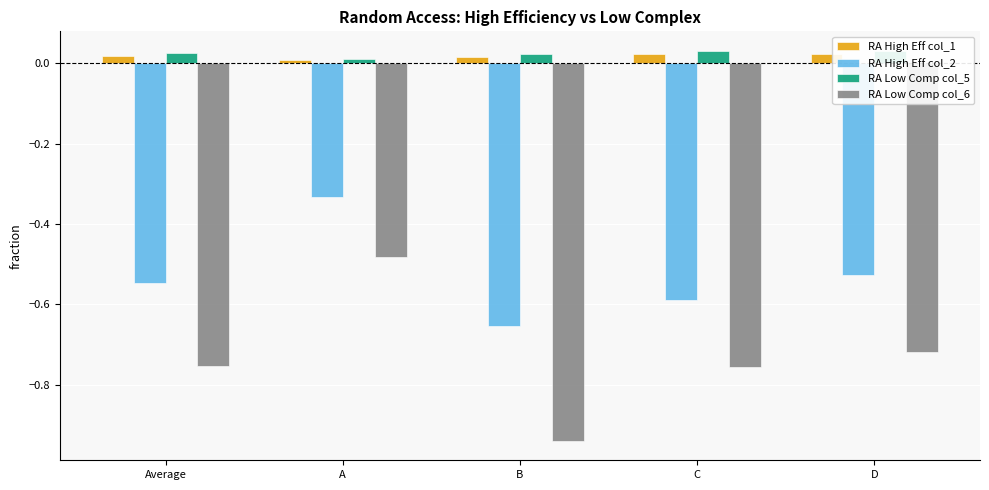

Is it true that RA High Eff col_1 equals 0.0 at D?

False